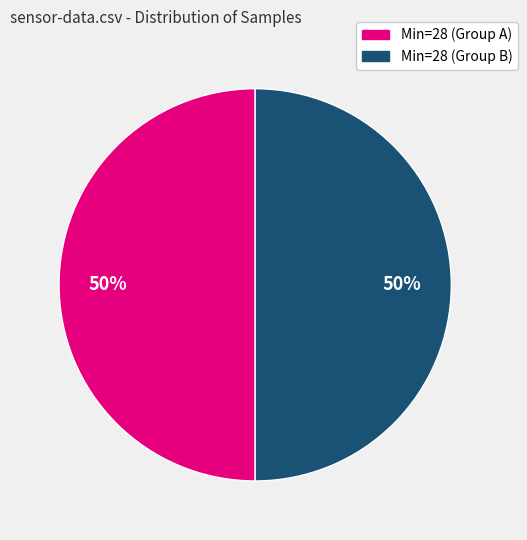

To the nearest percent, what is the average slice percentage?

50%